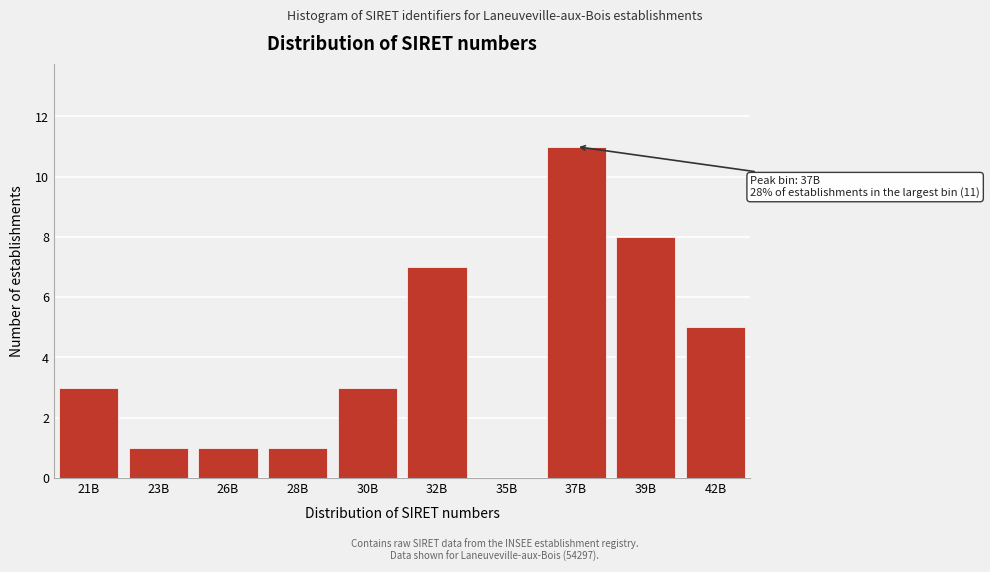

Reading right to left, extract all data points from this chart.

42B=5	39B=8	37B=11	35B=0	32B=7	30B=3	28B=1	26B=1	23B=1	21B=3